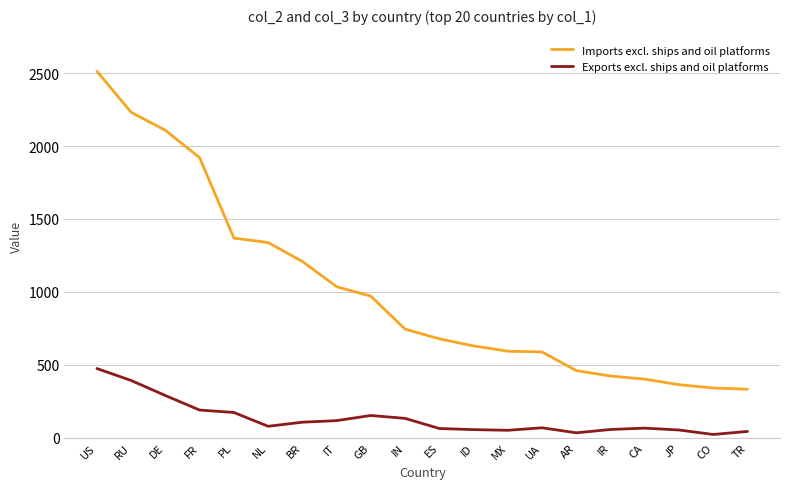

What is the difference between the maximum and minimum values in the Exports excl. ships and oil platforms series?

452.1